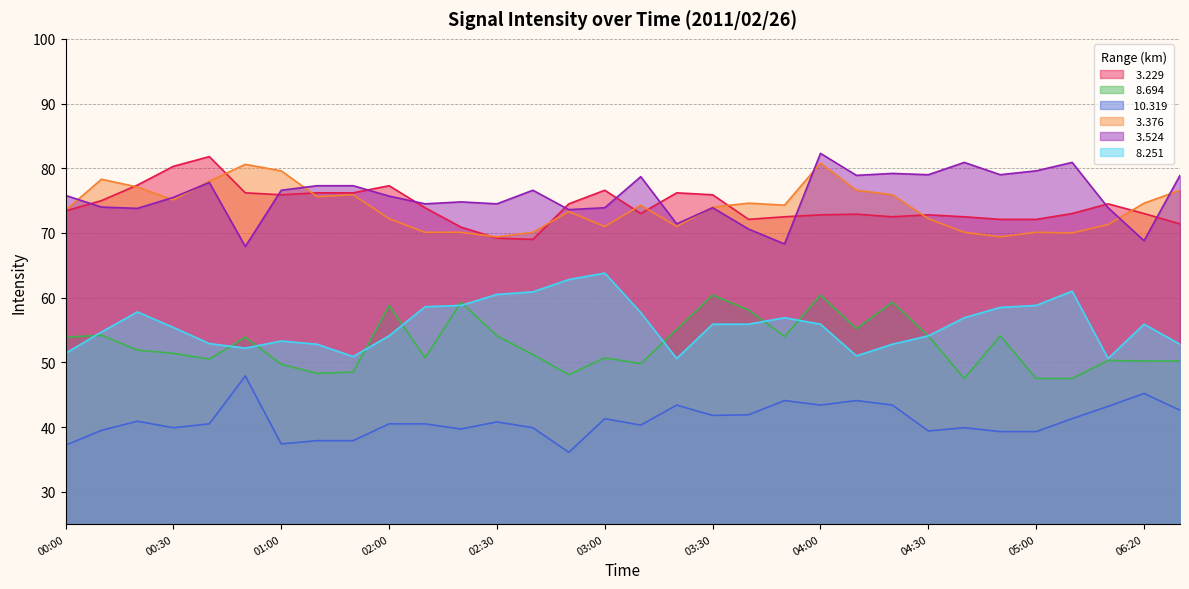

In   3.229, how many points are higher than both neighbors (excluding endpoints)?

7